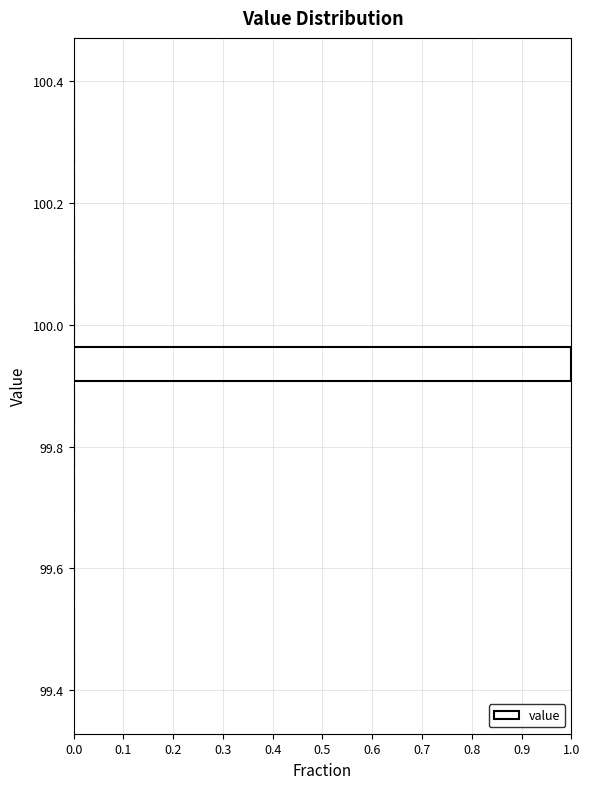

Around what value on the y-axis is the longest bar? Give the approximate position of its centre, as read against the axis.

99.94